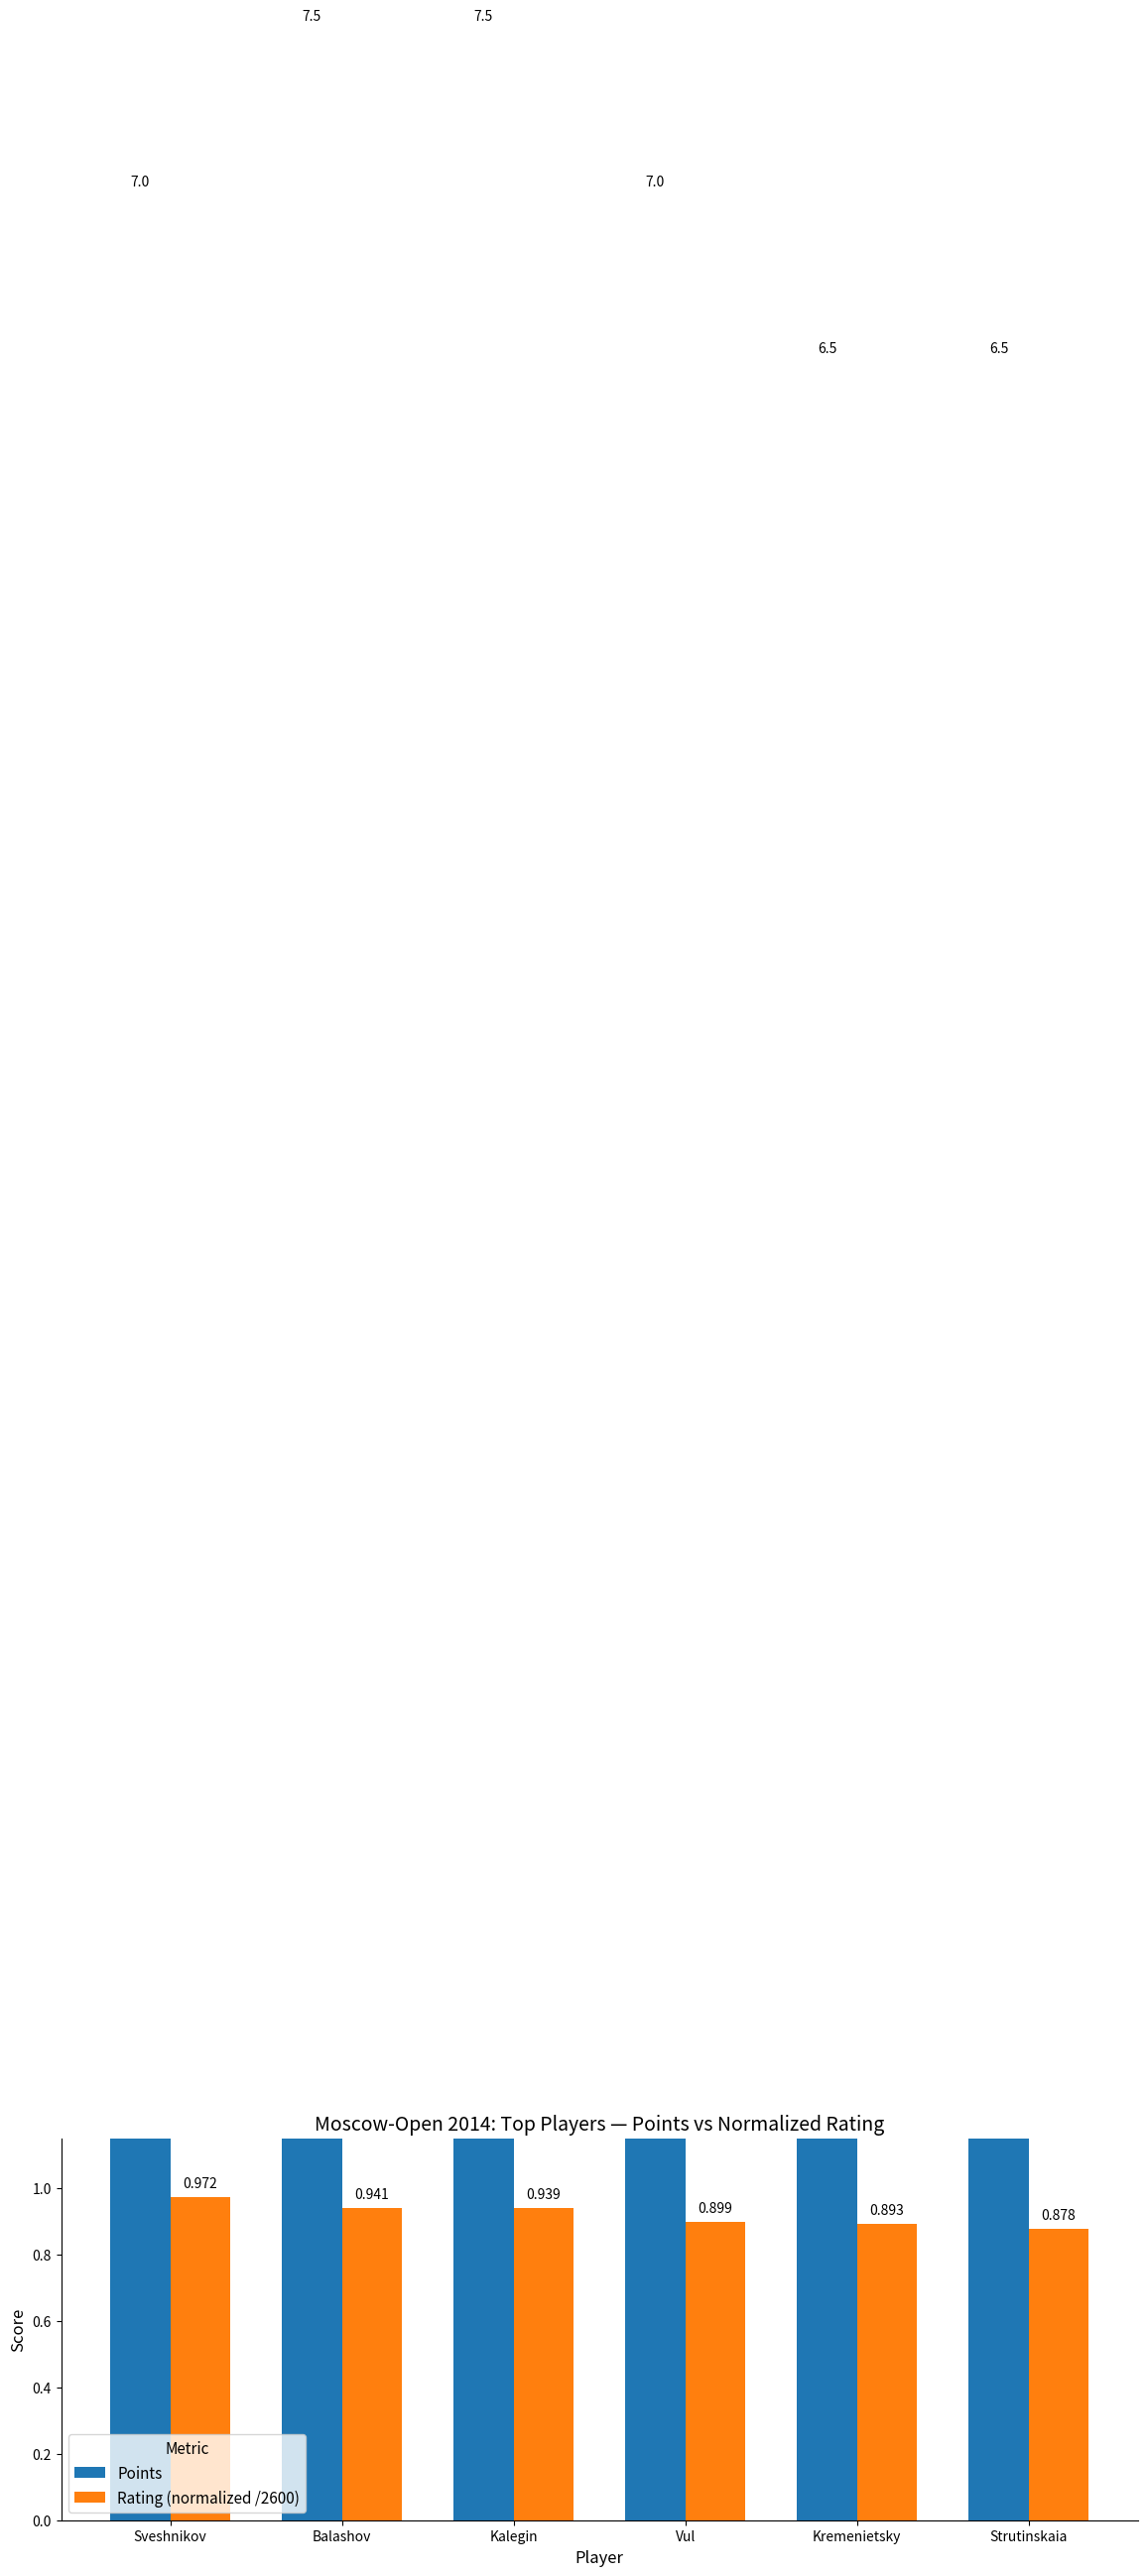

How many groups of bars are there?

6